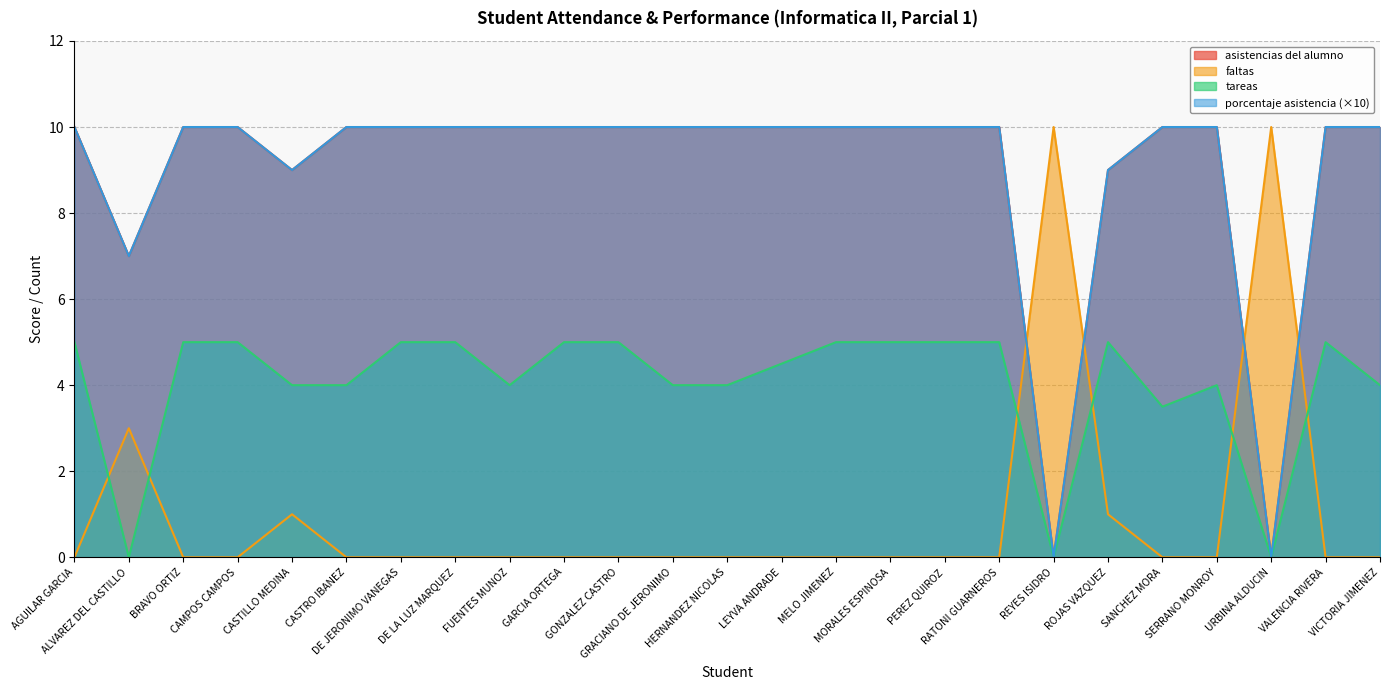

What is the sum of all tareas values?

101.0